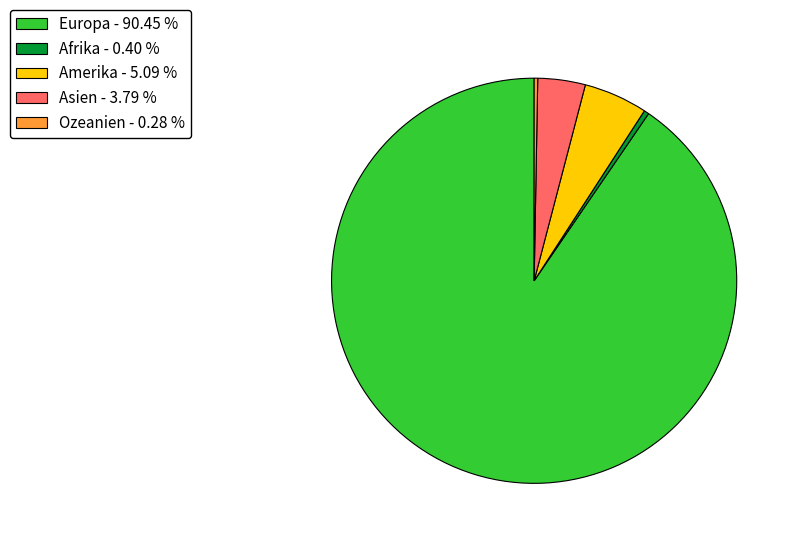

Do Asien - 3.79 % and Afrika - 0.40 % together represent more than half of the pie?

No